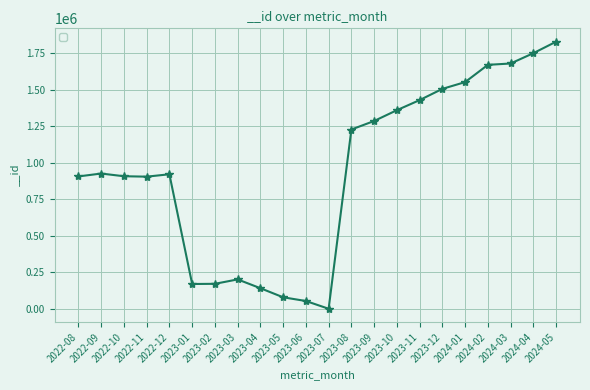

What is the label of the 15th point from the left?

2023-10